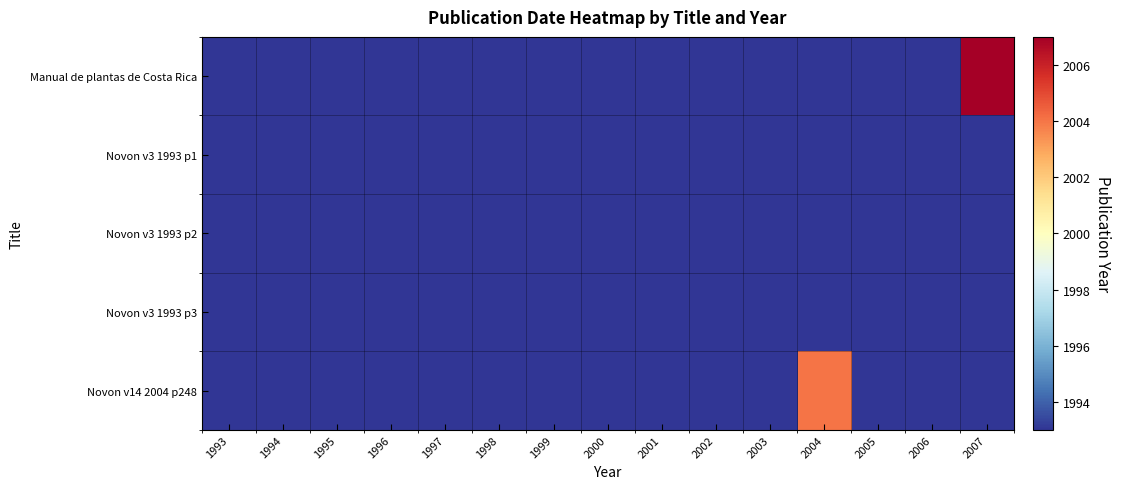

What is the maximum value shown in the chart?

2007